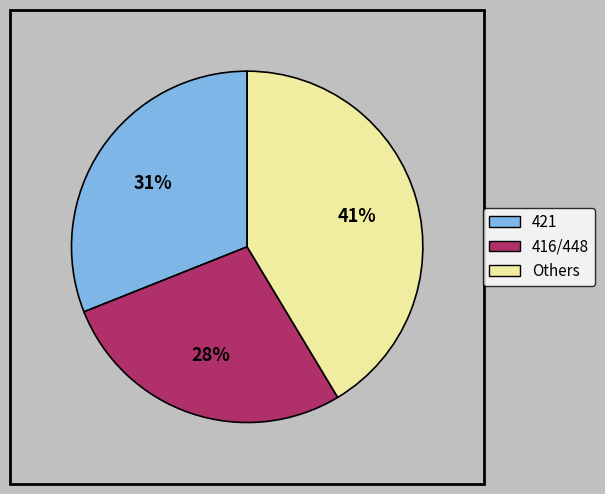

How many segments does this pie chart have?

3